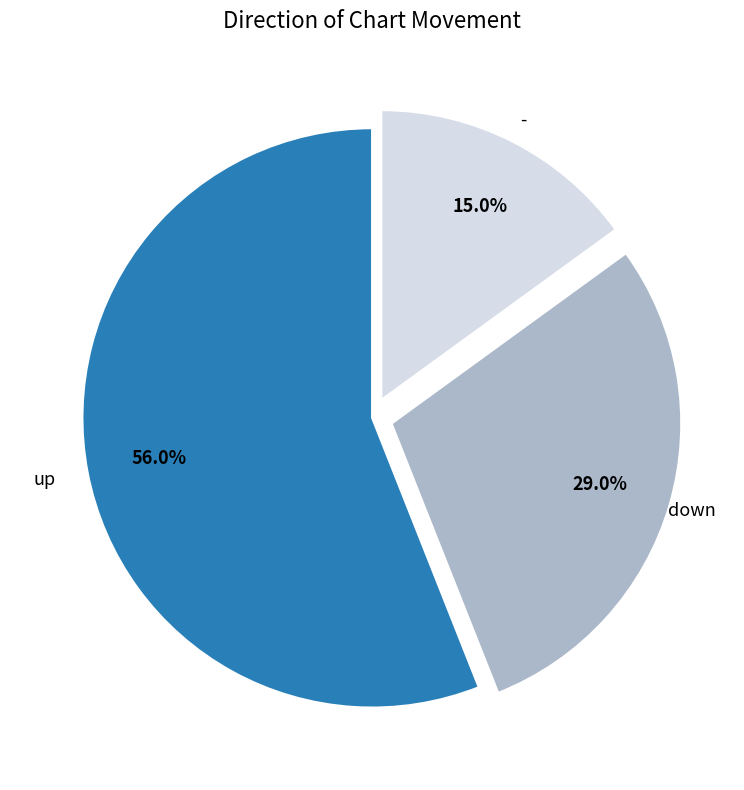

Is there a majority slice in this chart?

Yes